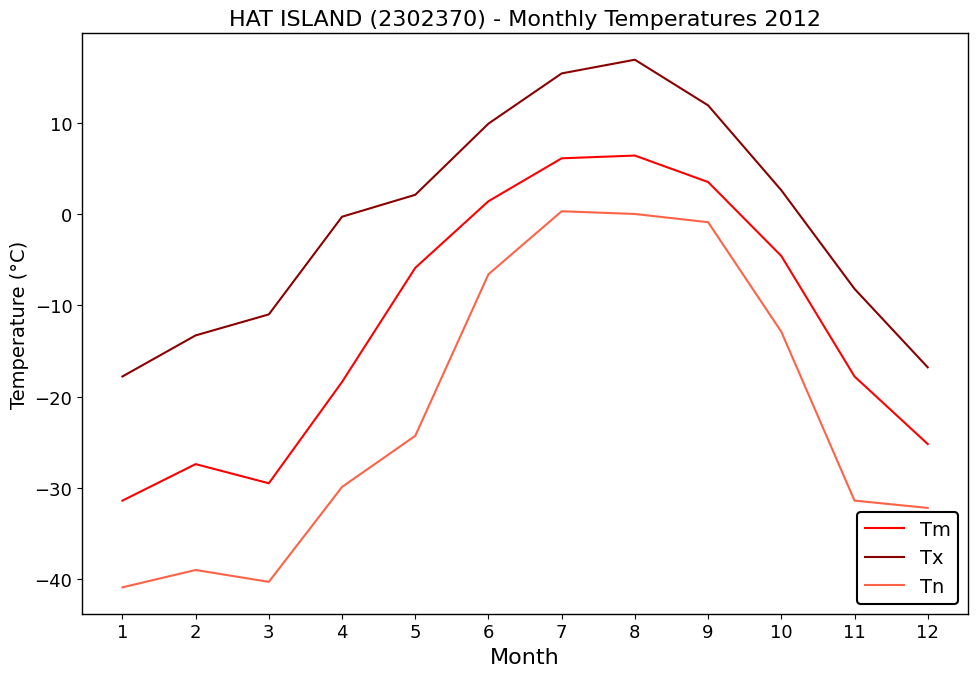

True or false: Tx has more than 2 points higher than both neighbors.

False